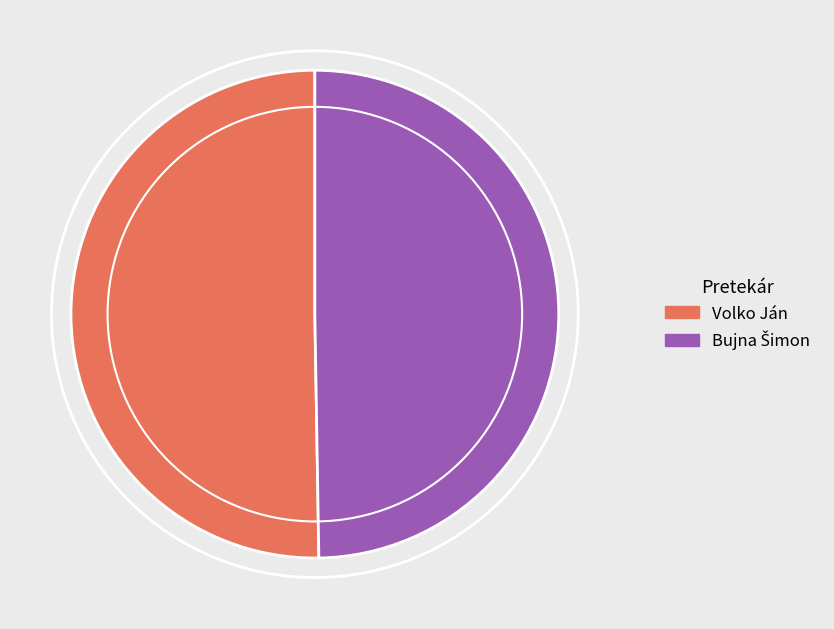

What is the largest slice in the pie chart?

Volko Ján